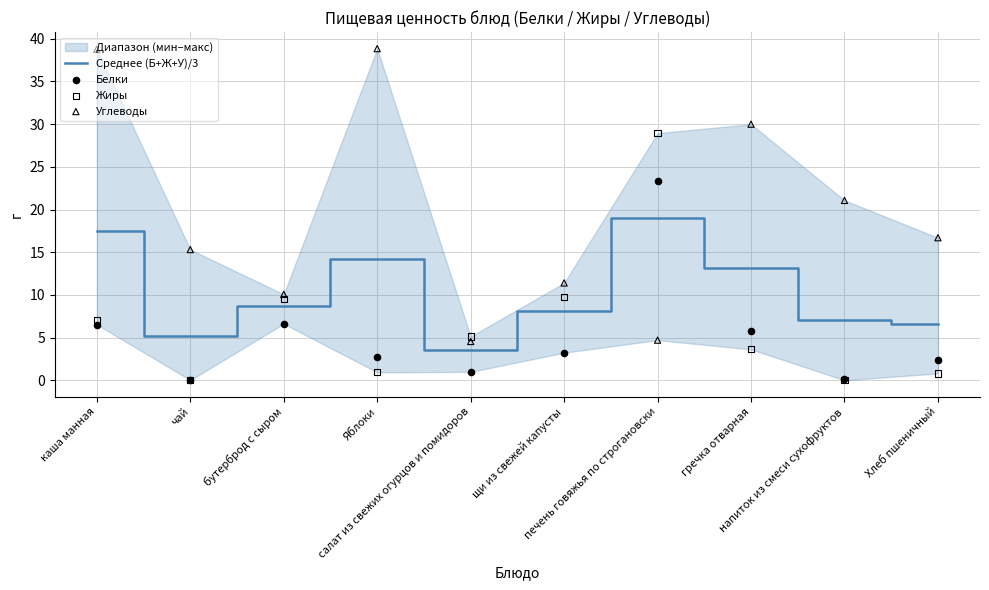

What is the total value across all series at печень говяжья по строгановски?

76.0